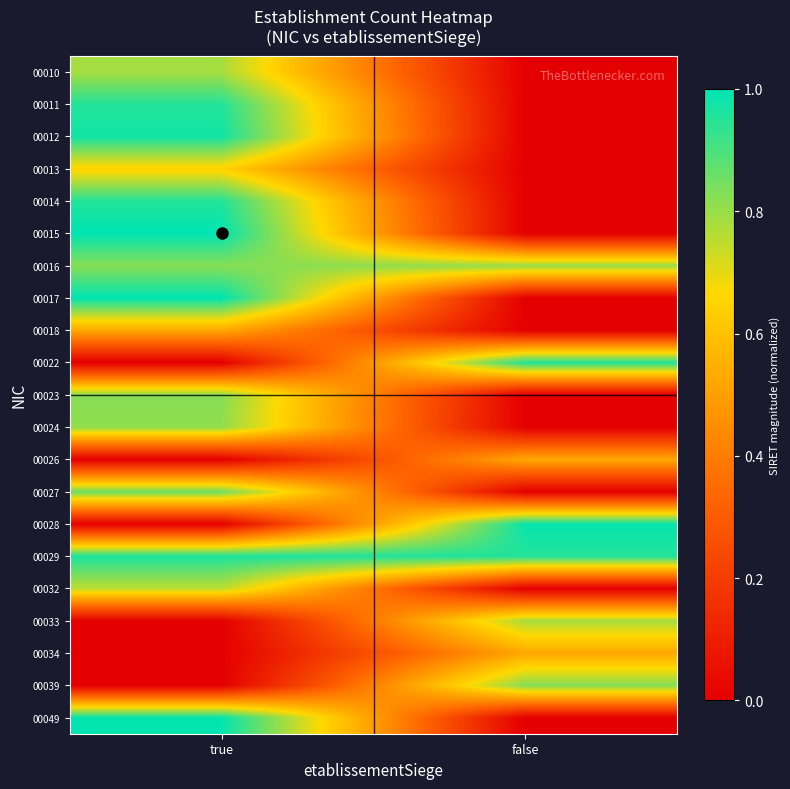

At how many categories does at least one series exceed 0?

2